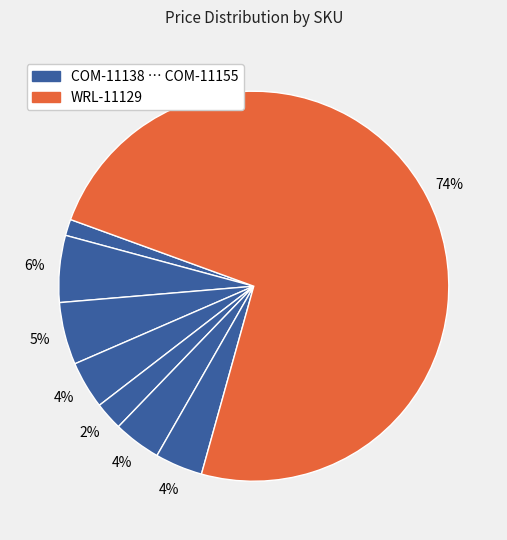

To the nearest percent, what is the average slice percentage?

12%